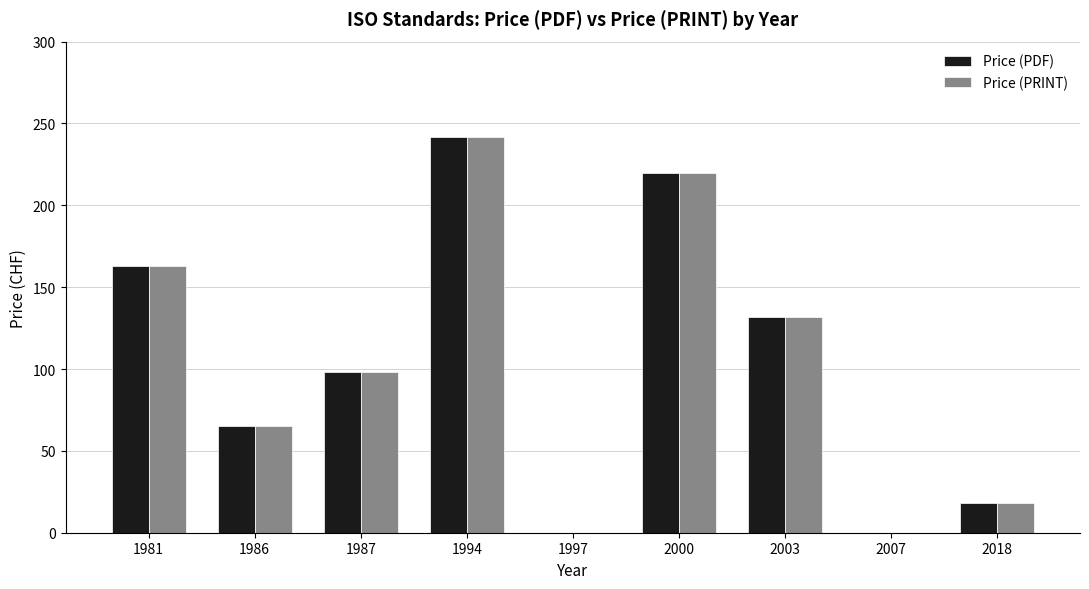

At which label does Price (PRINT) first exceed 98?

1981